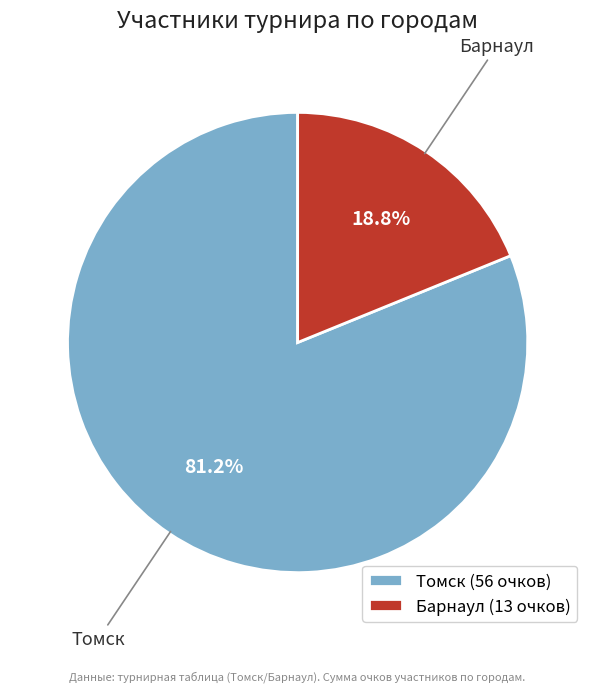

To the nearest percent, what percentage of the pie is Томск?

81%